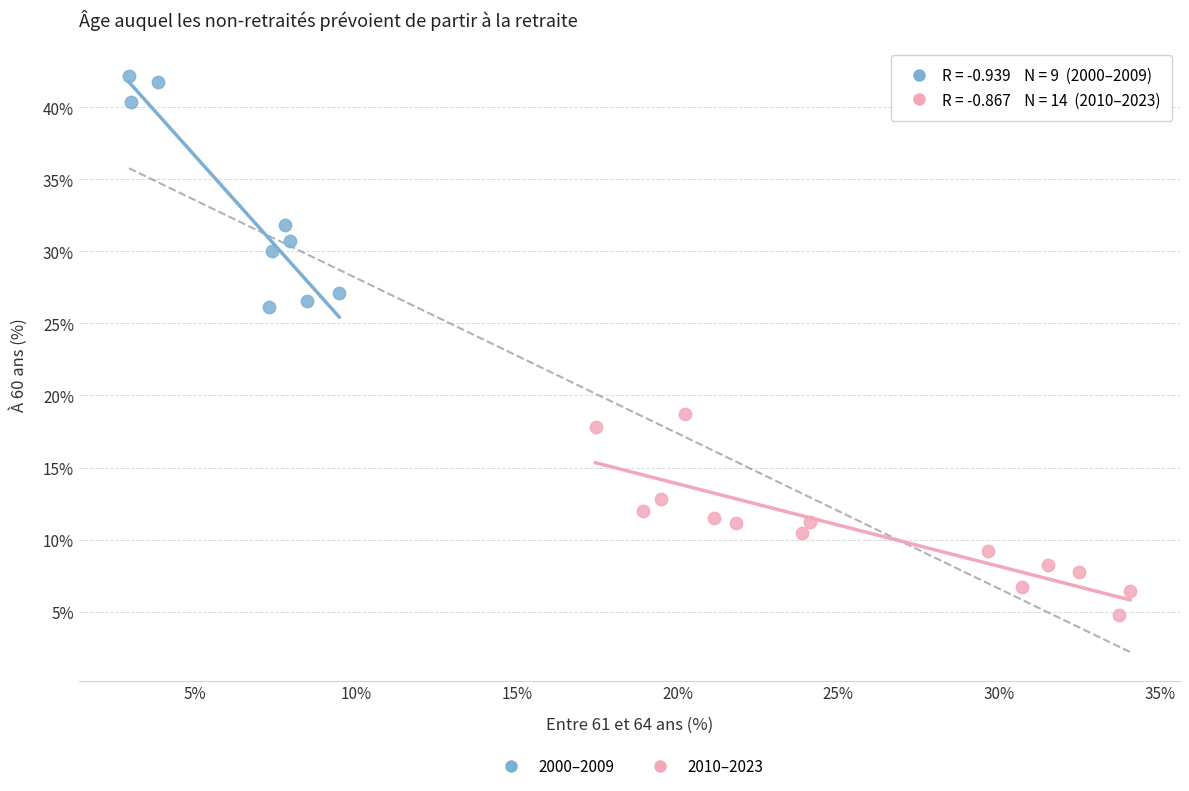

Which series has the largest Y range (max minus min)?

2000–2009